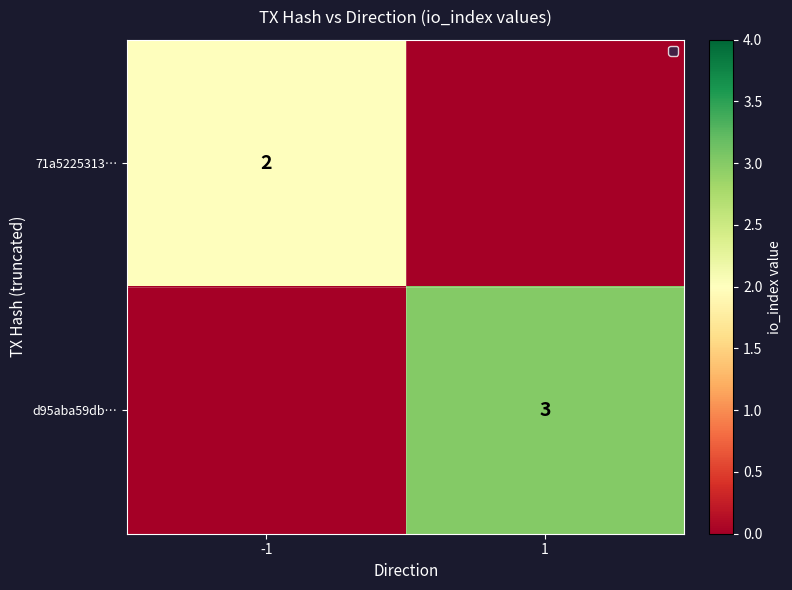

The value of 71a5225313… at -1 is 2. True or false?

True